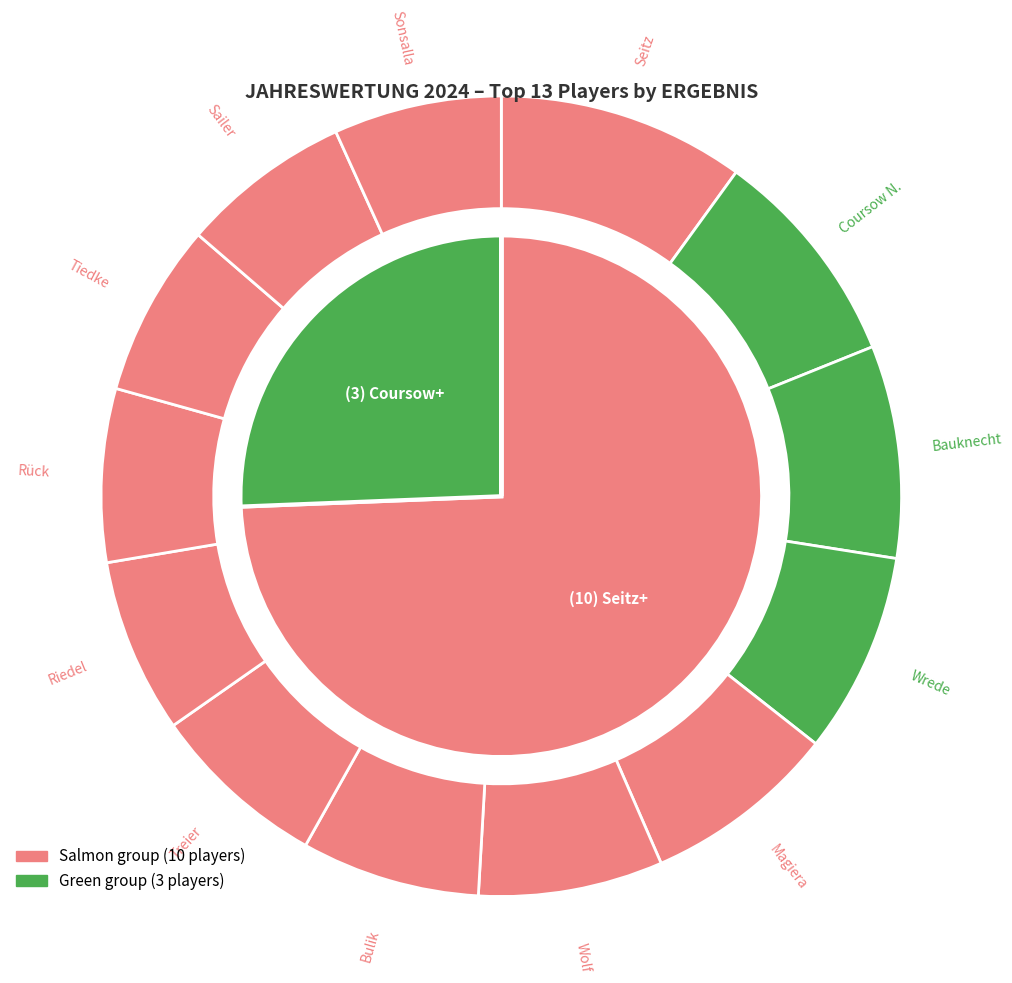

What is the smallest slice in the pie chart?

Sonsalla